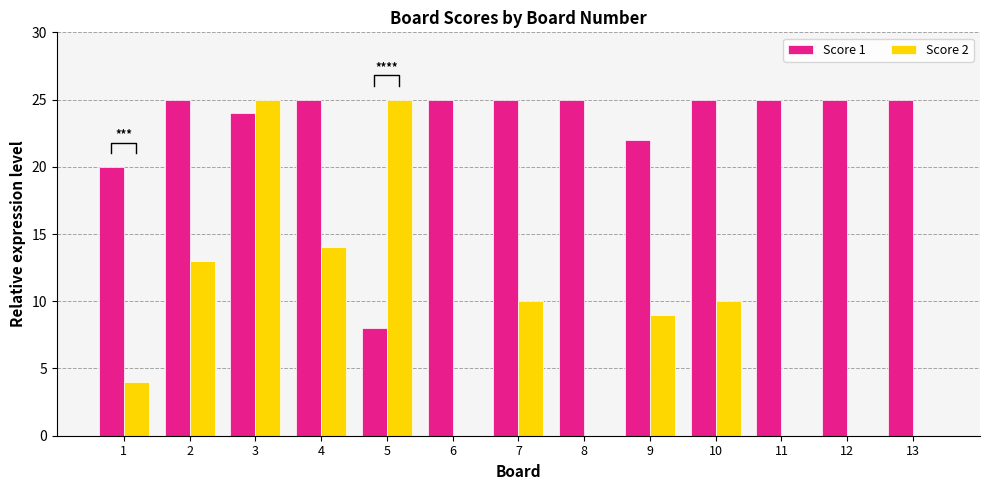

How many categories are shown in the chart?

13